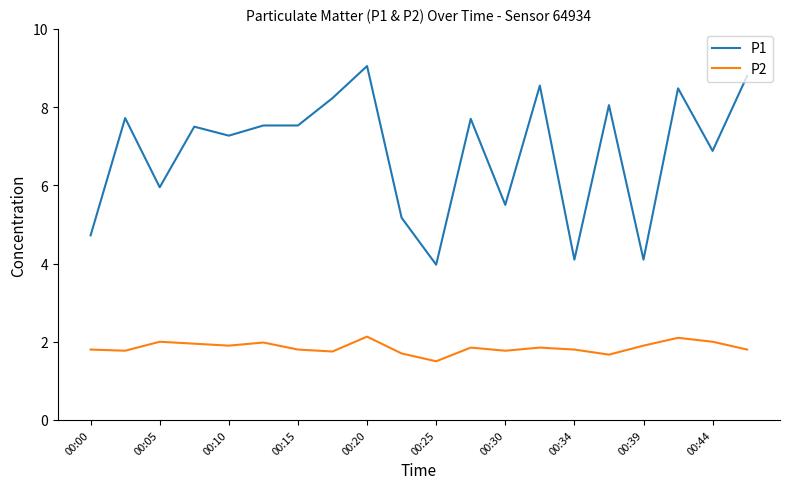

Rank the series by their maximum value, from lowest to highest.

P2, P1